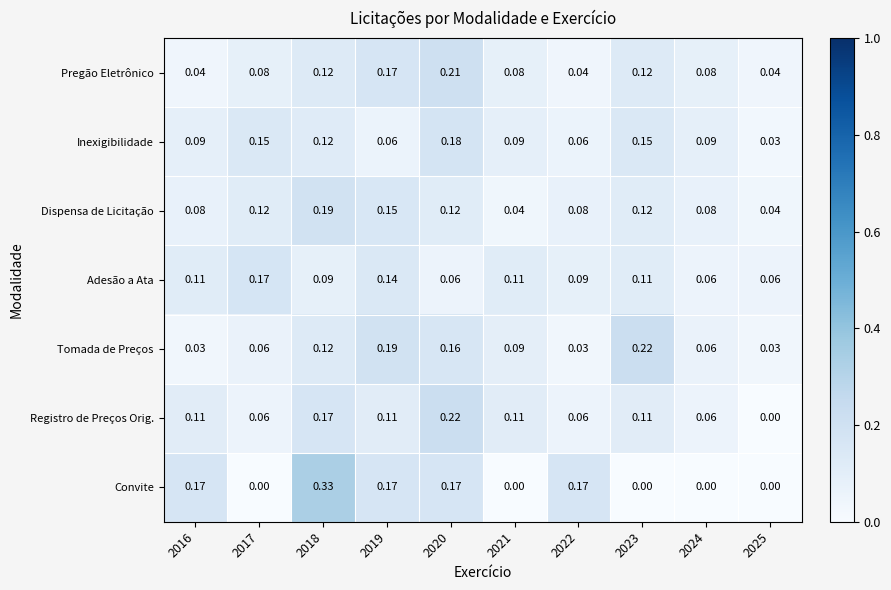

Which series has the widest spread of values?

Convite